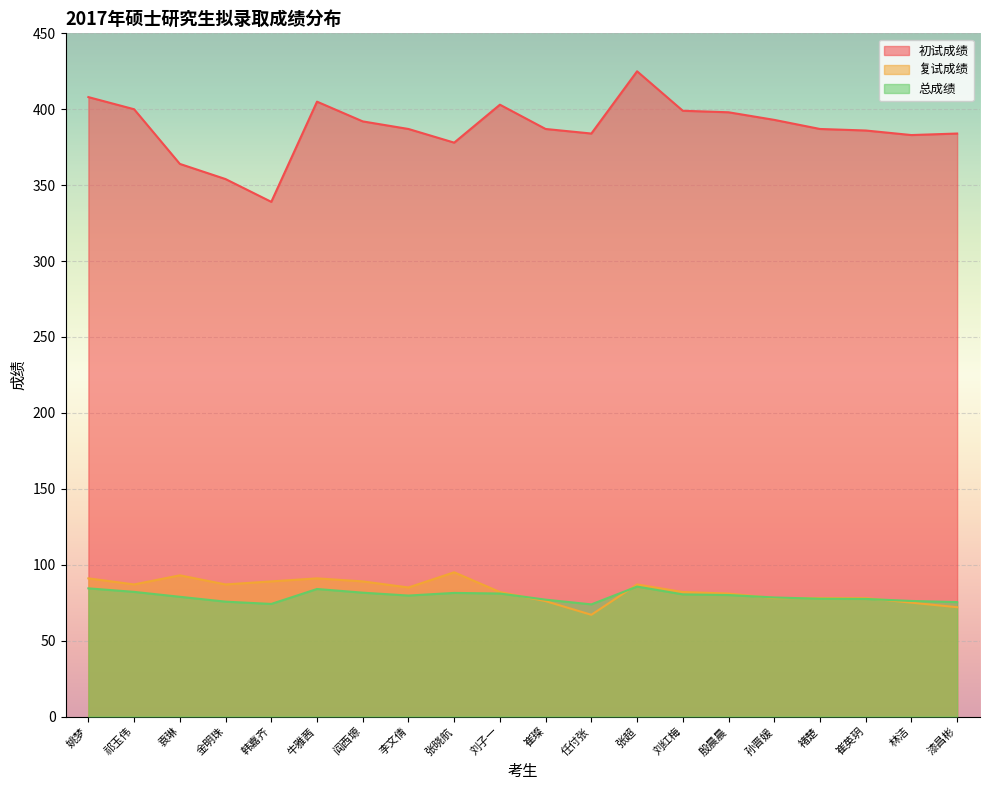

Reading left to right, what are all the values shown in this chart?

初试成绩: 姚梦=408.0	祁玉伟=400.0	袁琳=364.0	金明珠=354.0	韩嘉齐=339.0	牛雅茜=405.0	阎西塬=392.0	李文倩=387.0	张晓航=378.0	刘子一=403.0	崔璨=387.0	任付张=384.0	张超=425.0	刘红梅=399.0	殷晨晨=398.0	孙晋媛=393.0	褚楚=387.0	崔英玥=386.0	林洁=383.0	漆昌彬=384.0
复试成绩: 姚梦=91.0	祁玉伟=87.0	袁琳=93.0	金明珠=87.0	韩嘉齐=89.0	牛雅茜=91.0	阎西塬=89.0	李文倩=85.0	张晓航=95.0	刘子一=82.0	崔璨=76.0	任付张=67.0	张超=87.0	刘红梅=82.0	殷晨晨=81.0	孙晋媛=78.0	褚楚=78.0	崔英玥=78.0	林洁=75.0	漆昌彬=72.0
总成绩: 姚梦=84.4	祁玉伟=82.1	袁琳=78.9	金明珠=75.7	韩嘉齐=74.2	牛雅茜=84.0	阎西塬=81.6	李文倩=79.7	张晓航=81.4	刘子一=81.0	崔璨=77.0	任付张=73.9	张超=85.6	刘红梅=80.5	殷晨晨=80.0	孙晋媛=78.4	褚楚=77.6	崔英玥=77.4	林洁=76.1	漆昌彬=75.4